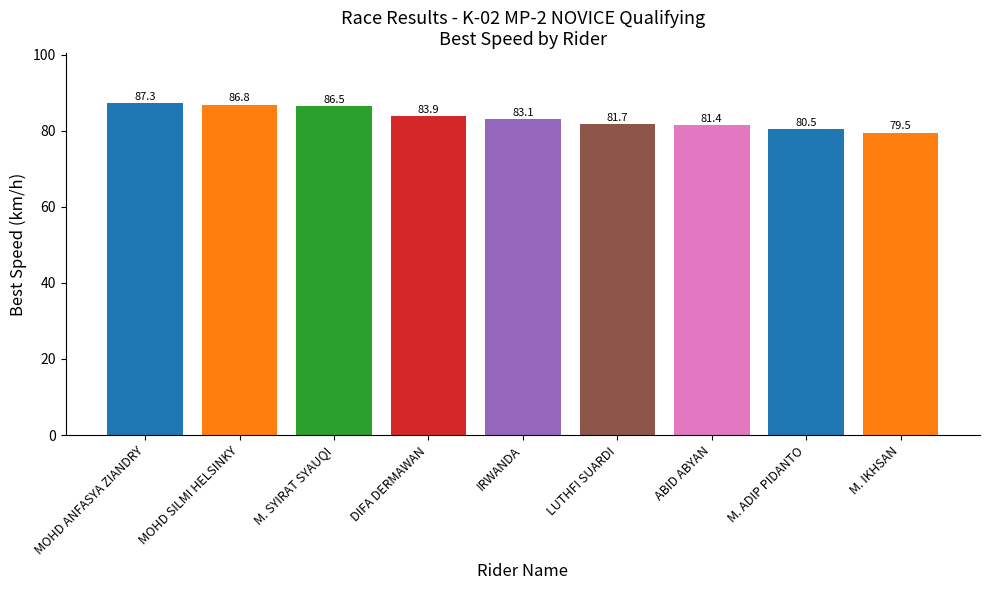

Reading right to left, extract all data points from this chart.

79.5	80.5	81.4	81.7	83.1	83.9	86.5	86.8	87.3